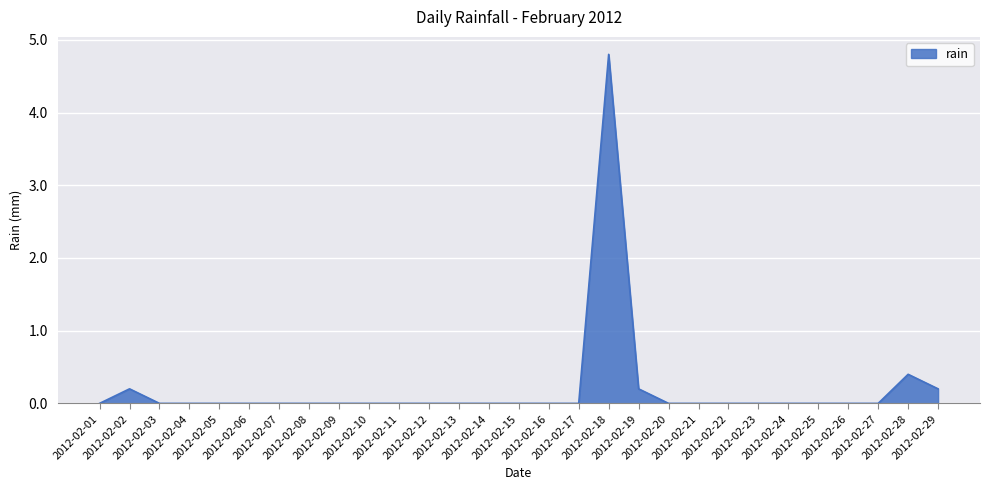

What is the greatest value displayed?

4.8